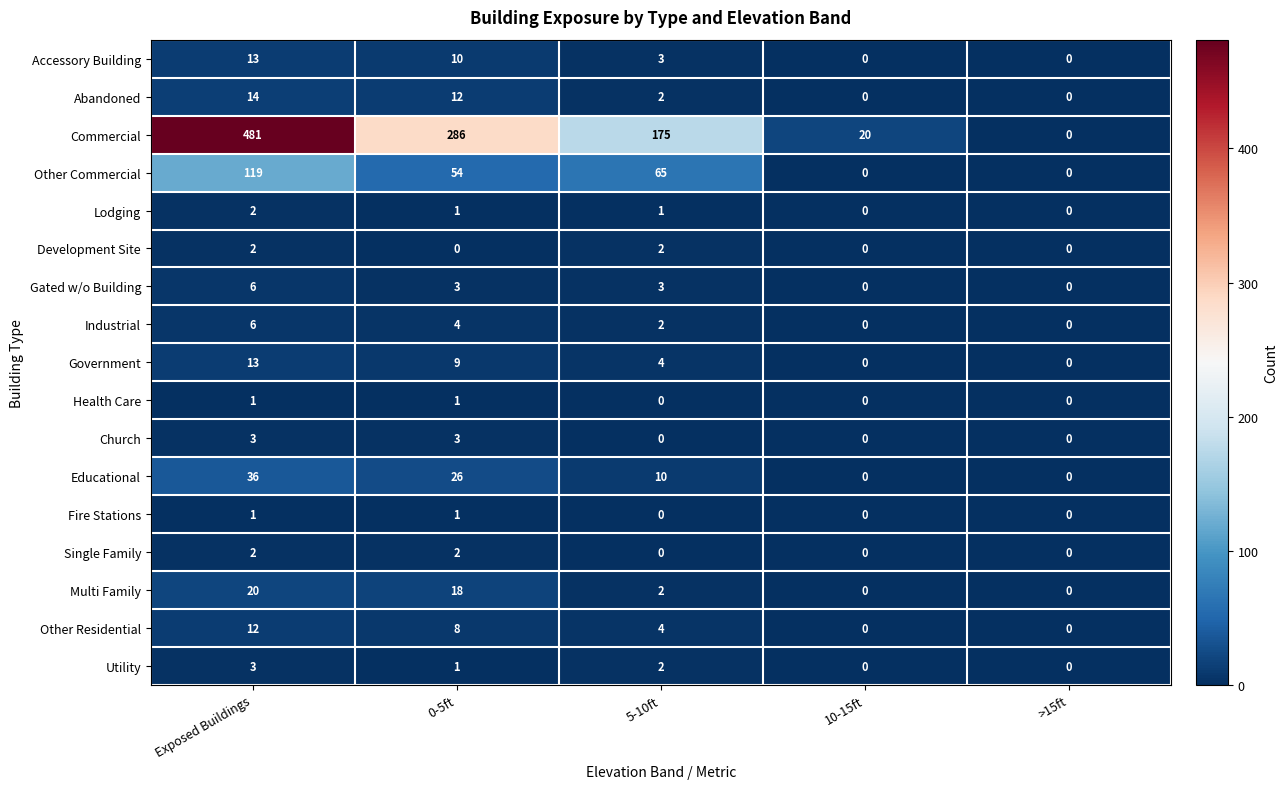

Which series has the largest total across all categories?

Commercial